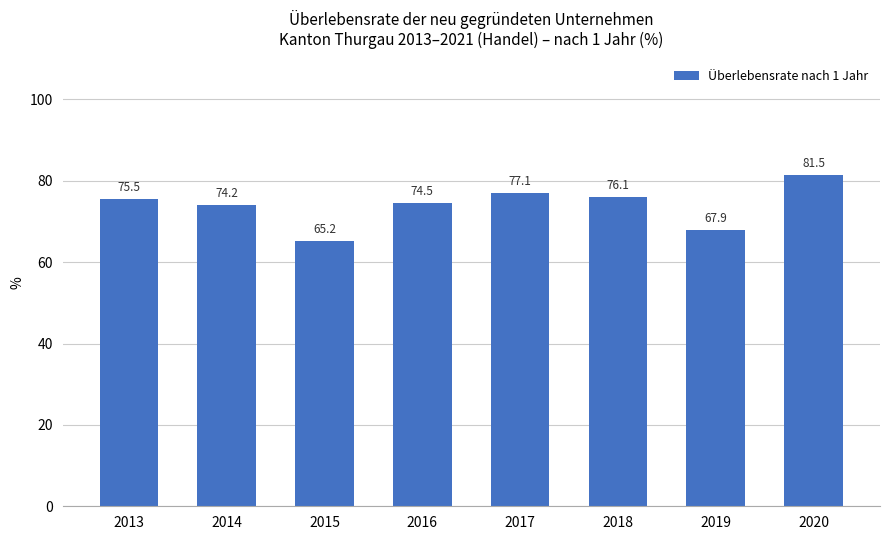

Reading right to left, extract all data points from this chart.

81.5	67.9	76.1	77.1	74.5	65.2	74.2	75.5